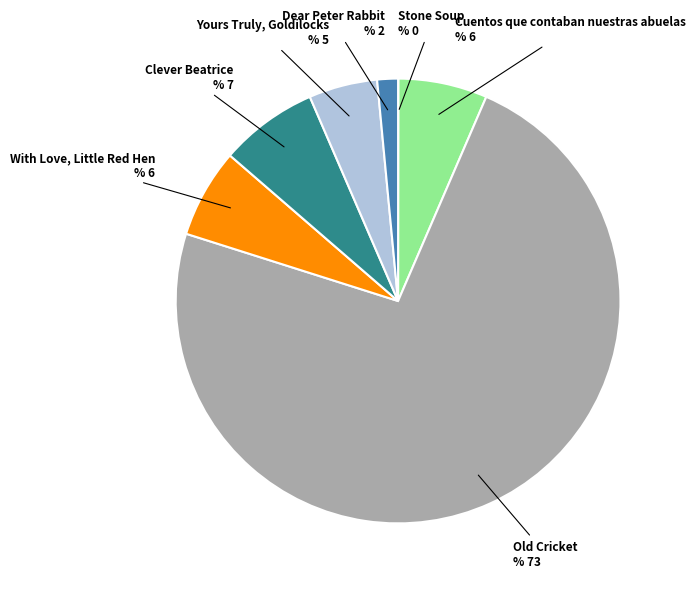

Approximately how many times larger is the value at Cuentos que contaban nuestras abuelas compared to Yours Truly, Goldilocks?

1.3